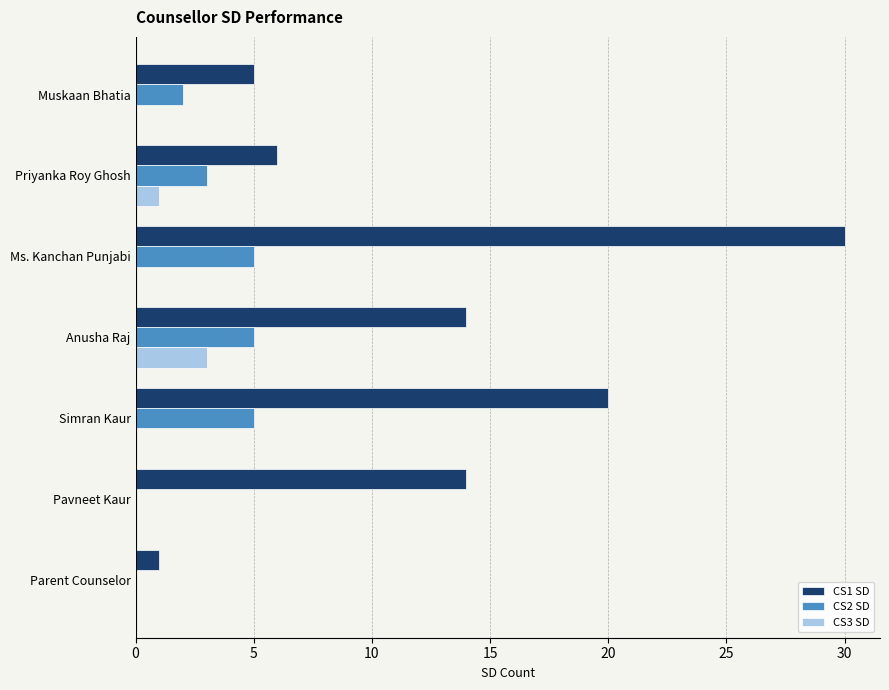

What is the sum of all CS2 SD values?

20